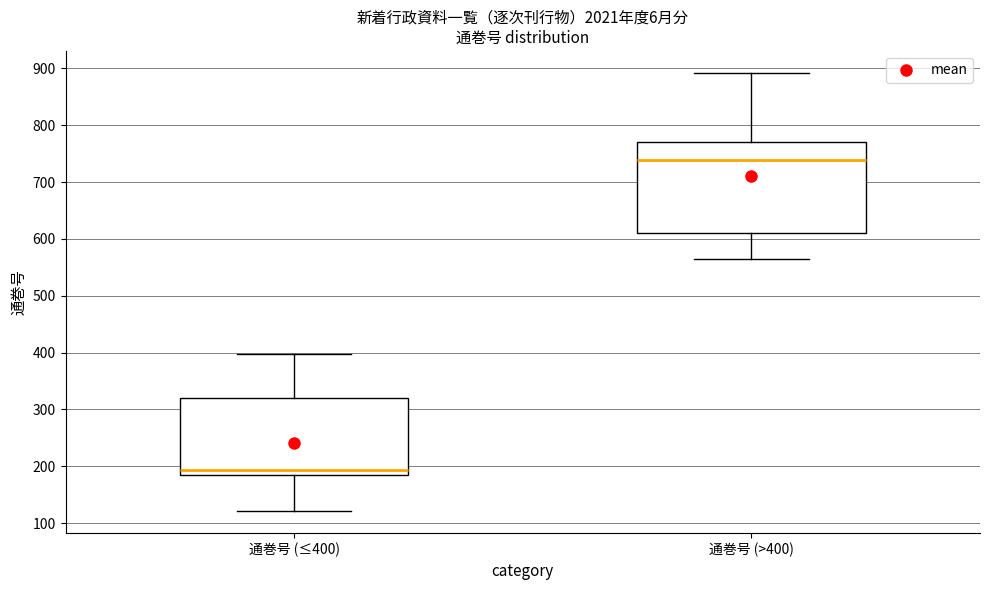

Which box is the tallest, from its lower edge to its upper edge?

通巻号 (>400)